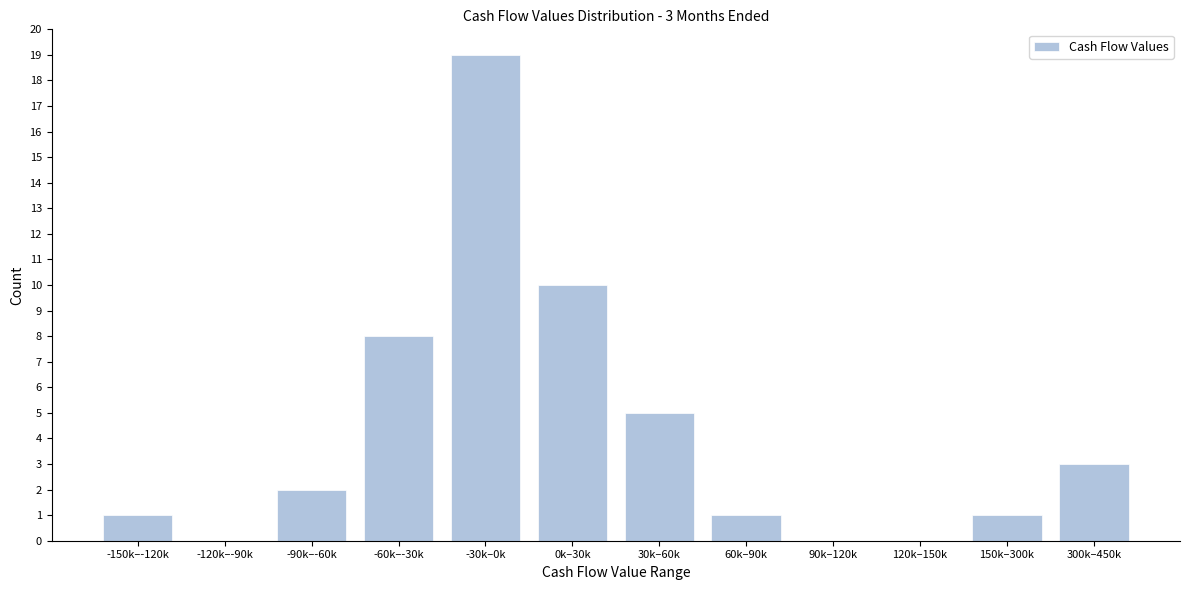

Reading left to right, list all the values displayed in this chart.

-150k–-120k=1	-120k–-90k=0	-90k–-60k=2	-60k–-30k=8	-30k–0k=19	0k–30k=10	30k–60k=5	60k–90k=1	90k–120k=0	120k–150k=0	150k–300k=1	300k–450k=3